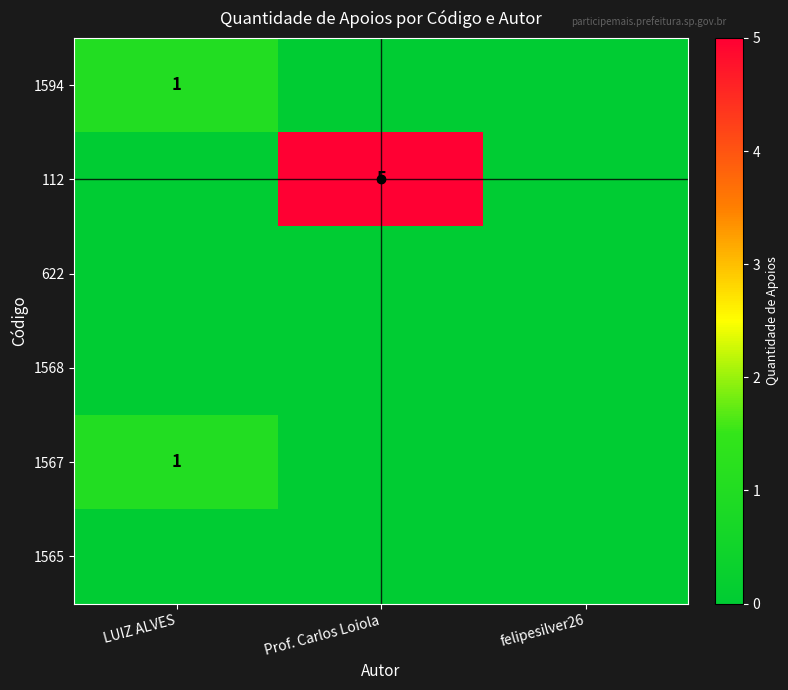

Count the number of data series in this chart.

6